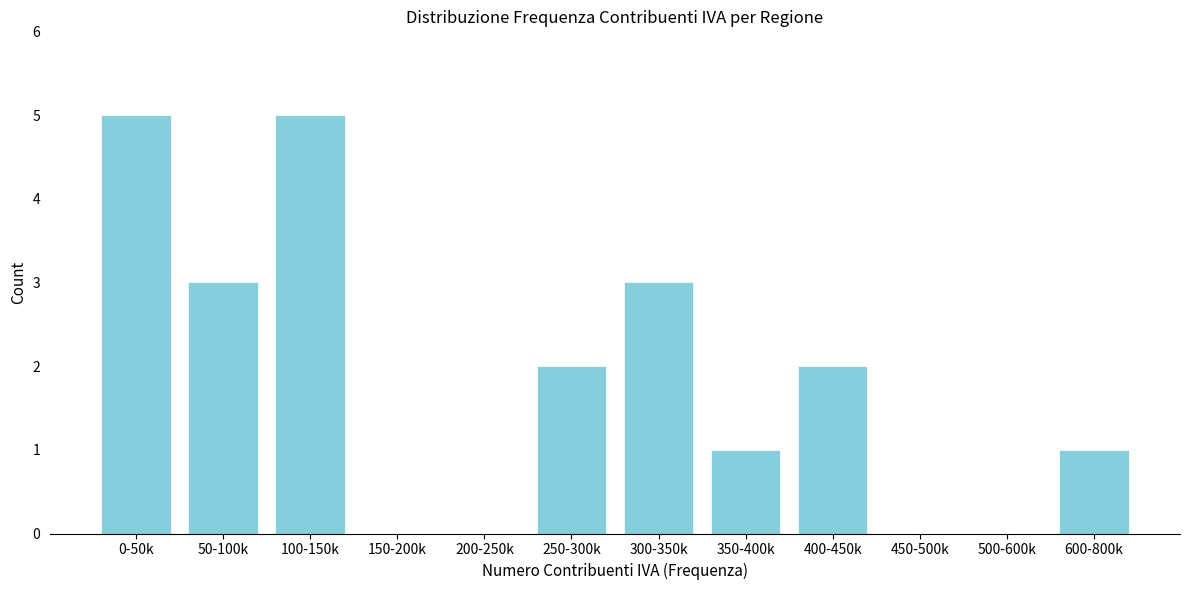

Reading left to right, extract all data points from this chart.

0-50k=5	50-100k=3	100-150k=5	150-200k=0	200-250k=0	250-300k=2	300-350k=3	350-400k=1	400-450k=2	450-500k=0	500-600k=0	600-800k=1